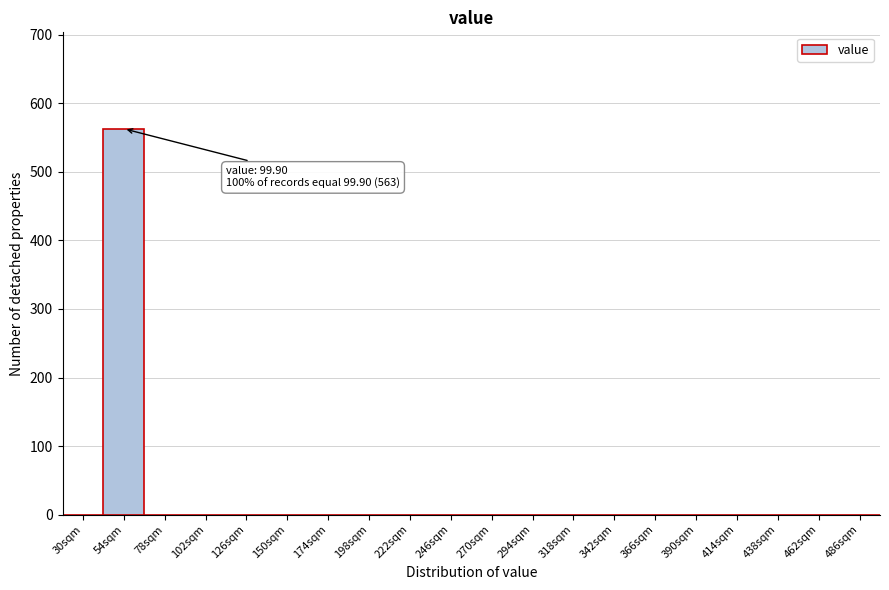

Reading left to right, what are all the values shown in this chart?

30sqm=0	54sqm=563	78sqm=0	102sqm=0	126sqm=0	150sqm=0	174sqm=0	198sqm=0	222sqm=0	246sqm=0	270sqm=0	294sqm=0	318sqm=0	342sqm=0	366sqm=0	390sqm=0	414sqm=0	438sqm=0	462sqm=0	486sqm=0